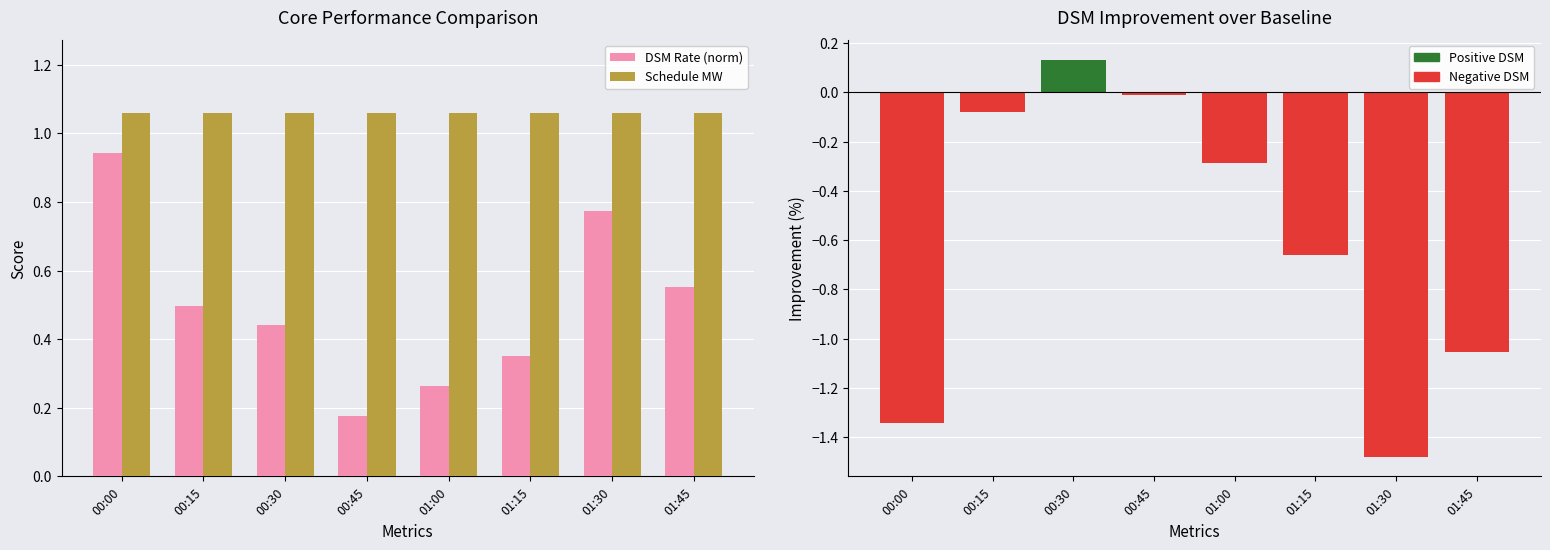

True or false: Schedule MW has a value of 1.1 at 00:45.

True